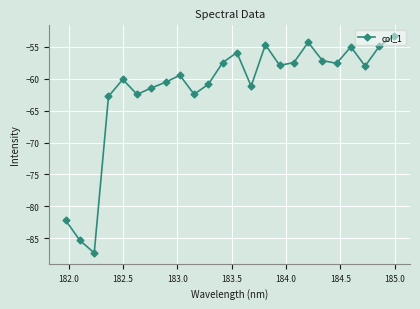

What is the value of the 5th point from the left?

-60.1